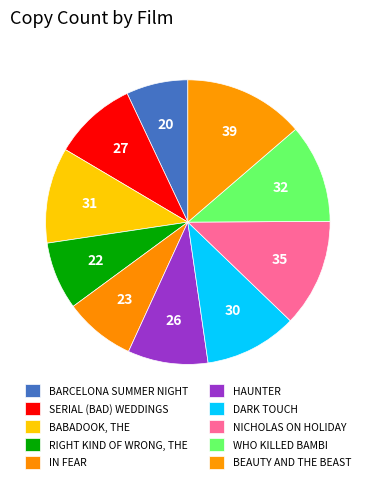

Which category has the biggest portion of the pie?

BEAUTY AND THE BEAST